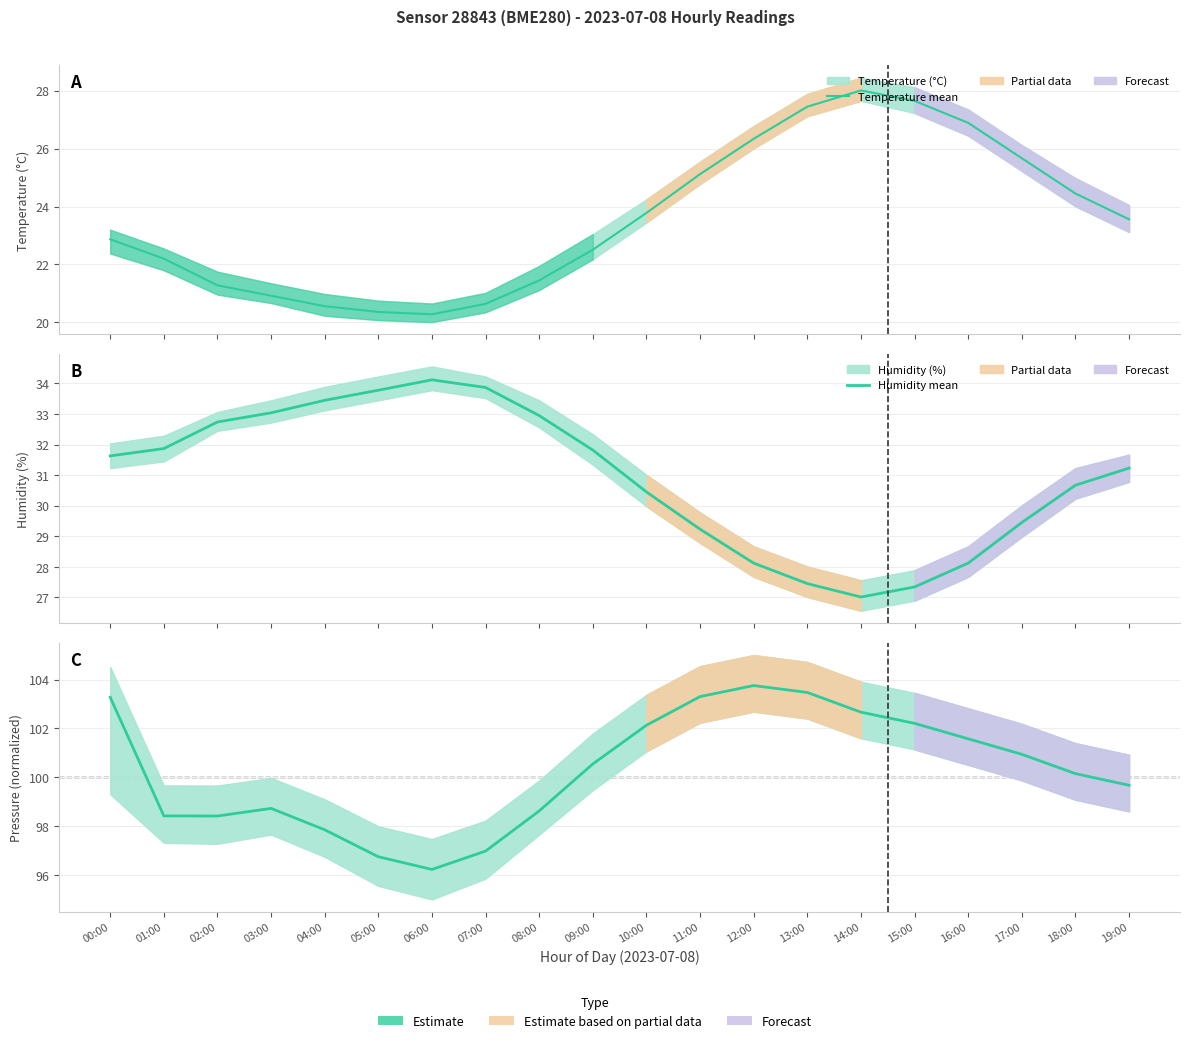

Which category has the highest value across all series?

12:00